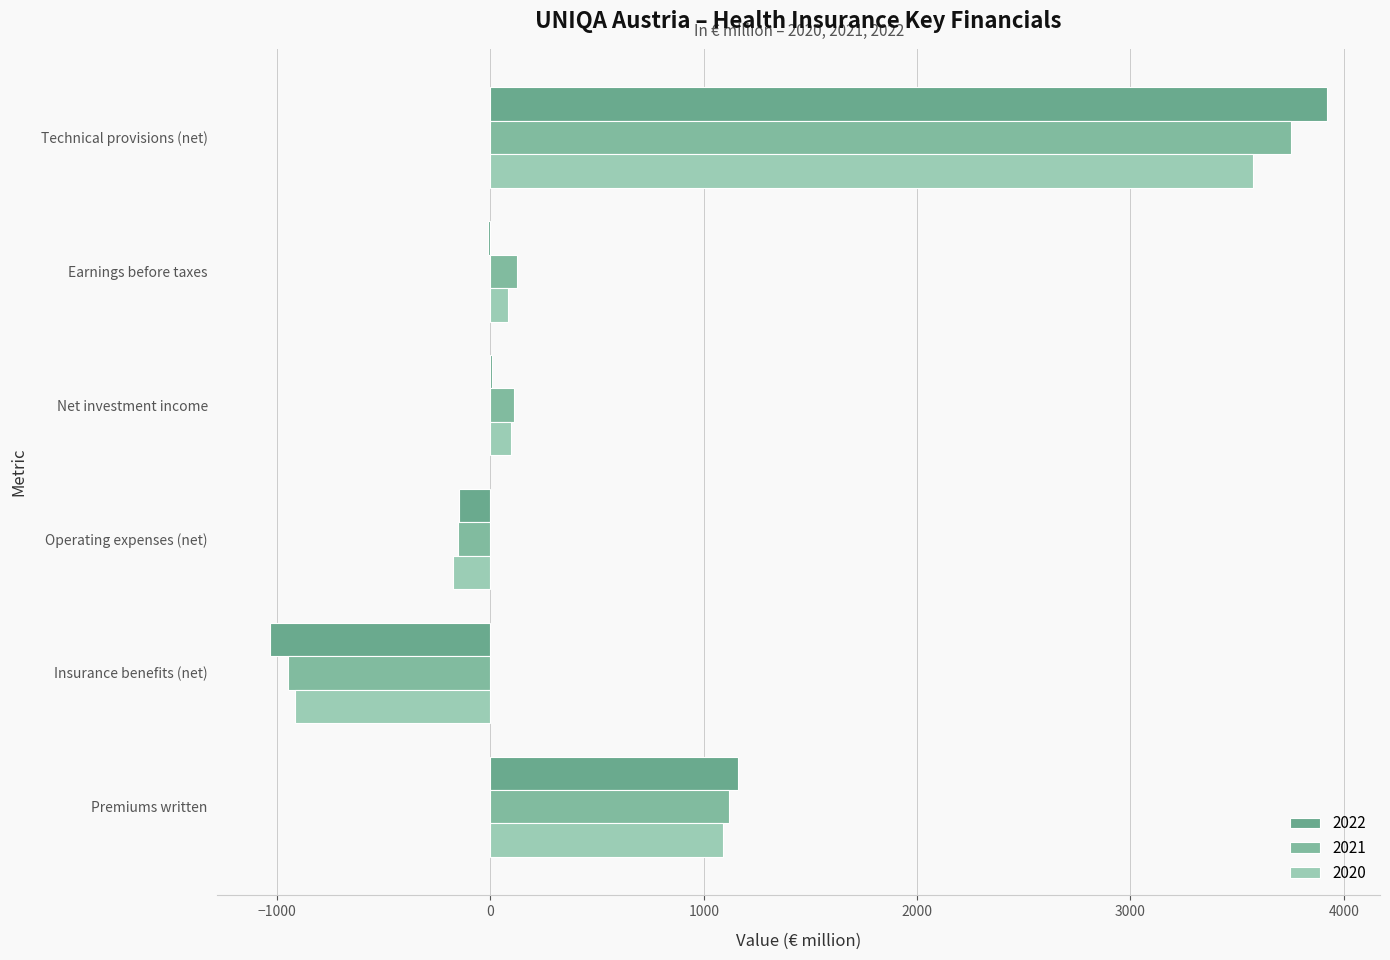

What is the total value across all series at Technical provisions (net)?

11248.6